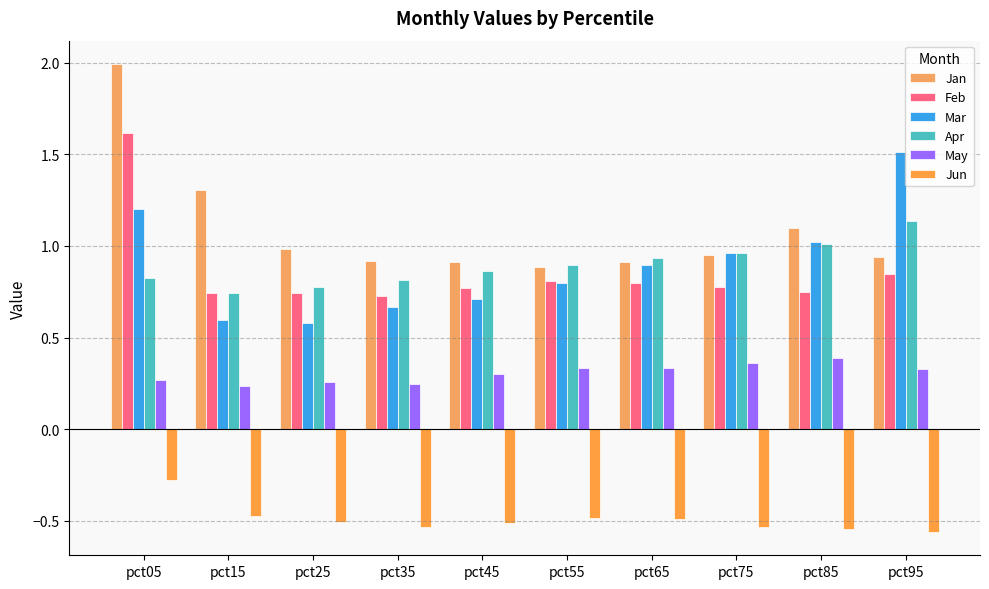

Reading left to right, extract all data points from this chart.

Jan: pct05=2.0	pct15=1.3	pct25=1.0	pct35=0.9	pct45=0.9	pct55=0.9	pct65=0.9	pct75=1.0	pct85=1.1	pct95=0.9
Feb: pct05=1.6	pct15=0.7	pct25=0.7	pct35=0.7	pct45=0.8	pct55=0.8	pct65=0.8	pct75=0.8	pct85=0.7	pct95=0.8
Mar: pct05=1.2	pct15=0.6	pct25=0.6	pct35=0.7	pct45=0.7	pct55=0.8	pct65=0.9	pct75=1.0	pct85=1.0	pct95=1.5
Apr: pct05=0.8	pct15=0.7	pct25=0.8	pct35=0.8	pct45=0.9	pct55=0.9	pct65=0.9	pct75=1.0	pct85=1.0	pct95=1.1
May: pct05=0.3	pct15=0.2	pct25=0.3	pct35=0.2	pct45=0.3	pct55=0.3	pct65=0.3	pct75=0.4	pct85=0.4	pct95=0.3
Jun: pct05=-0.3	pct15=-0.5	pct25=-0.5	pct35=-0.5	pct45=-0.5	pct55=-0.5	pct65=-0.5	pct75=-0.5	pct85=-0.5	pct95=-0.6